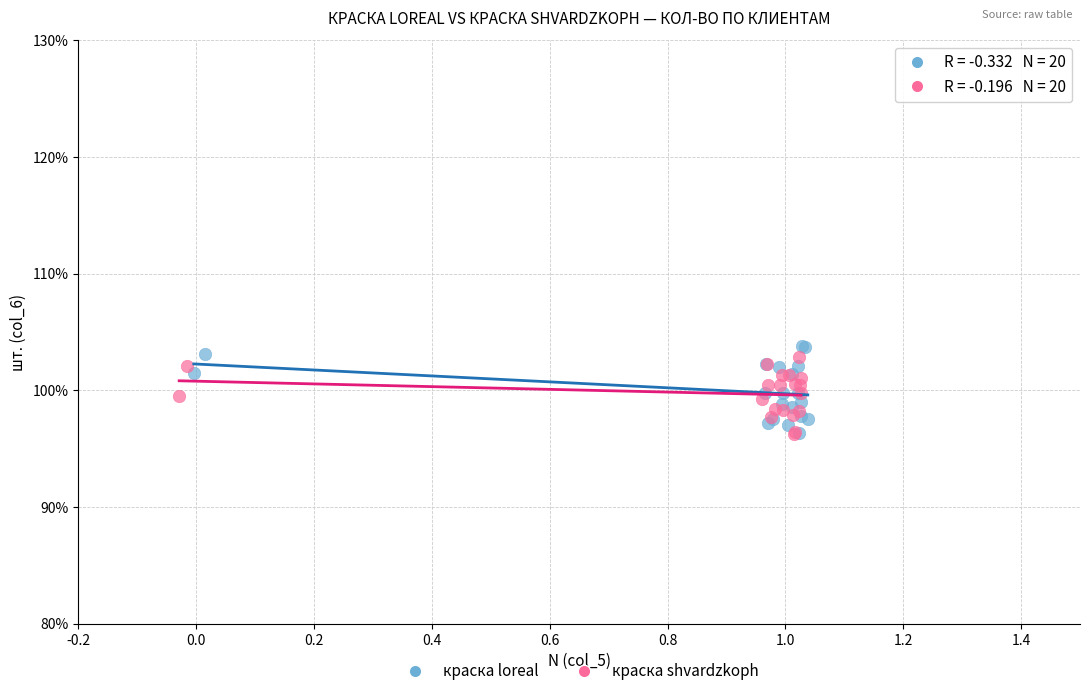

What are all the series names shown in the legend?

краска loreal, краска shvardzkoph